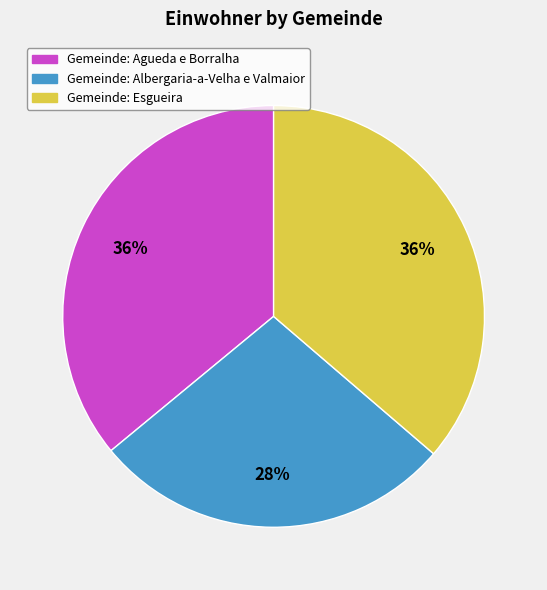

Which has a higher value, Gemeinde: Agueda e Borralha or Gemeinde: Albergaria-a-Velha e Valmaior?

Gemeinde: Agueda e Borralha